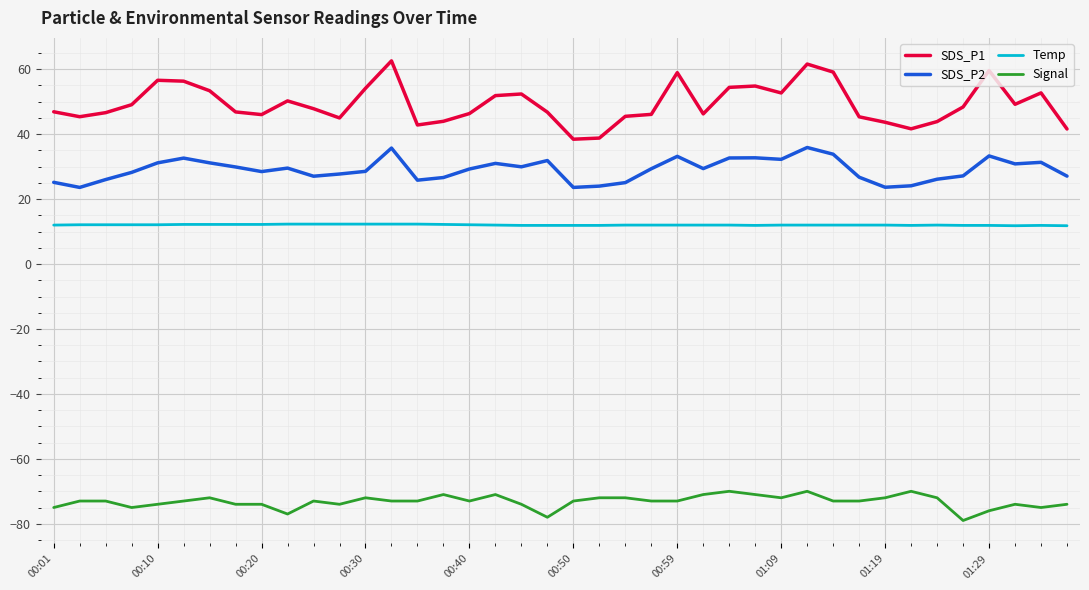

Which series has the widest spread of values?

SDS_P1